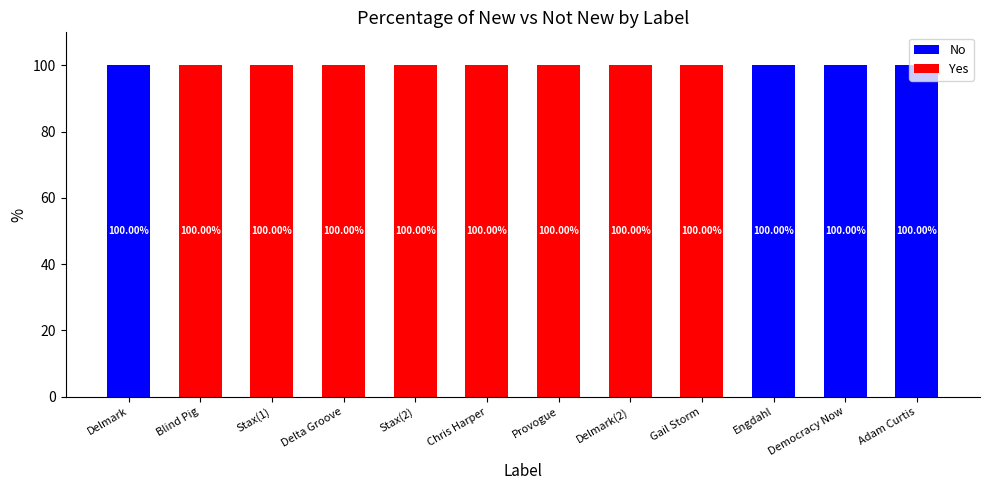

What is the total value across all series at Chris Harper?

100